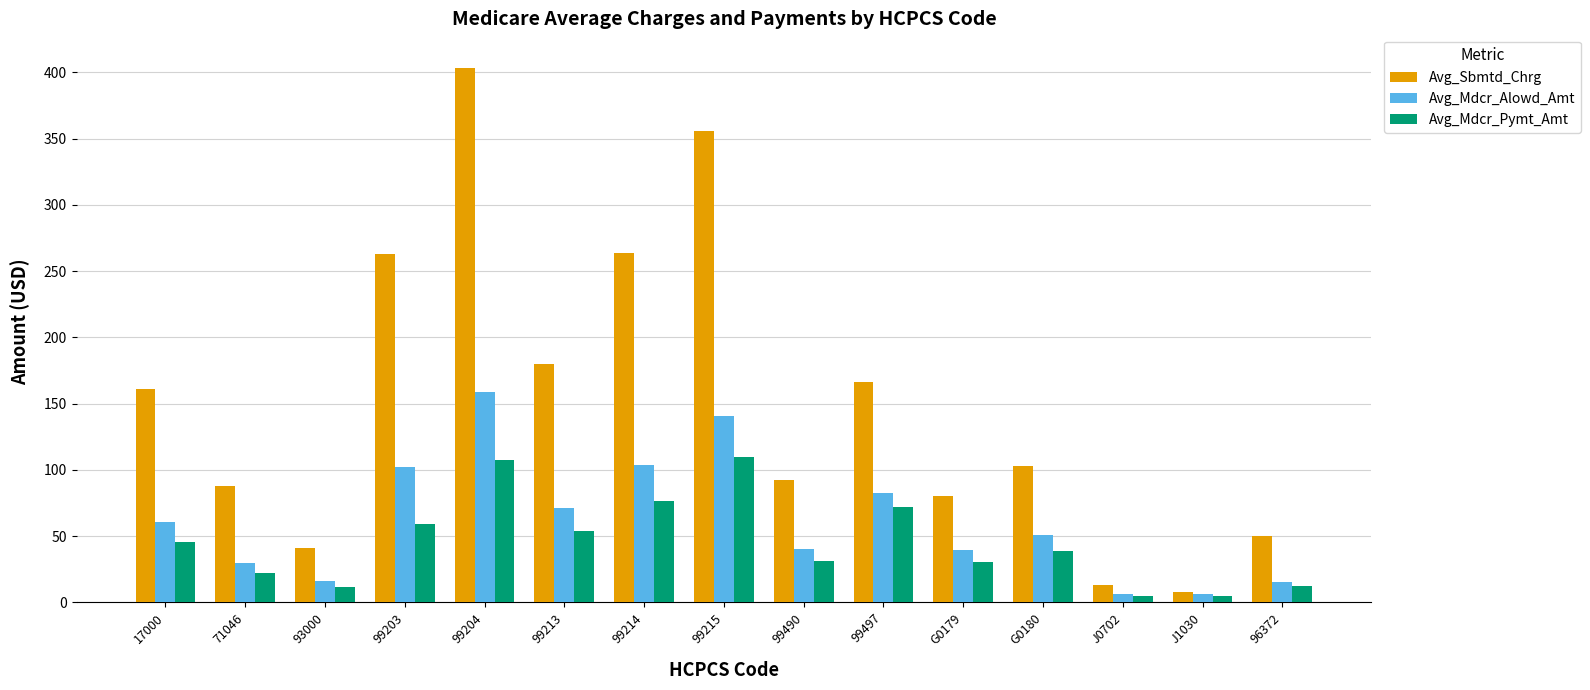

What is the difference between the second highest and minimum values in the Avg_Sbmtd_Chrg series?

348.0